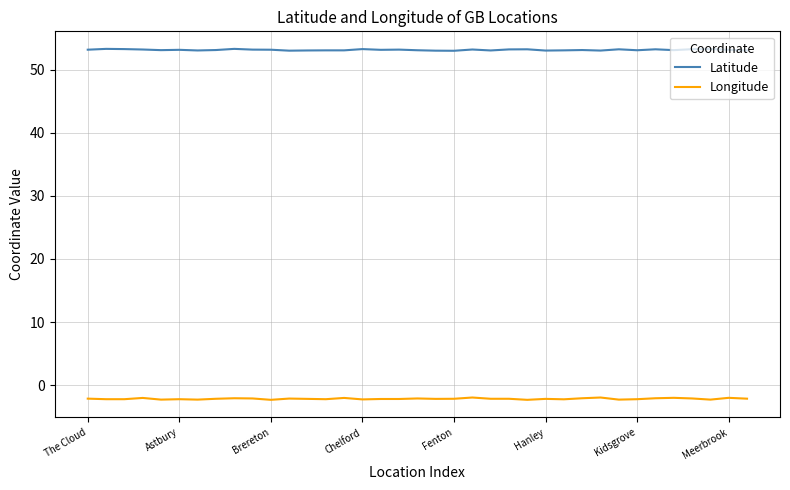

Rank the series by their average value, from highest to lowest.

Latitude, Longitude